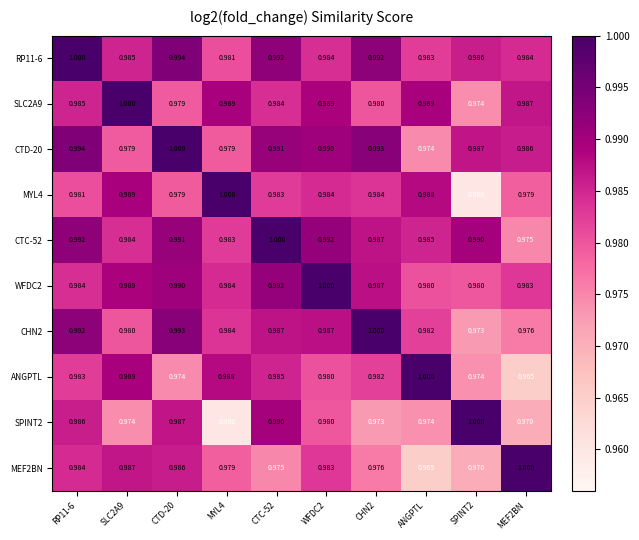

Which series has the largest total across all categories?

RP11-6